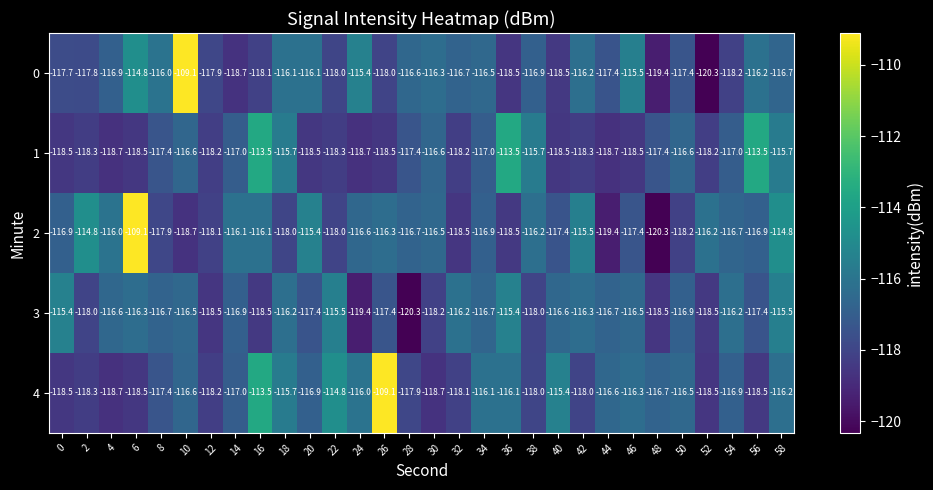

What is the sum of all 2 values?

-3504.1